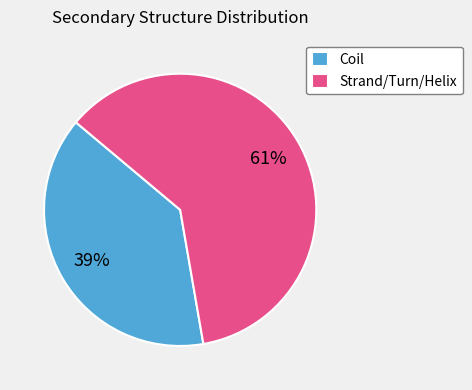

Is there any slice that represents more than half of the pie?

Yes